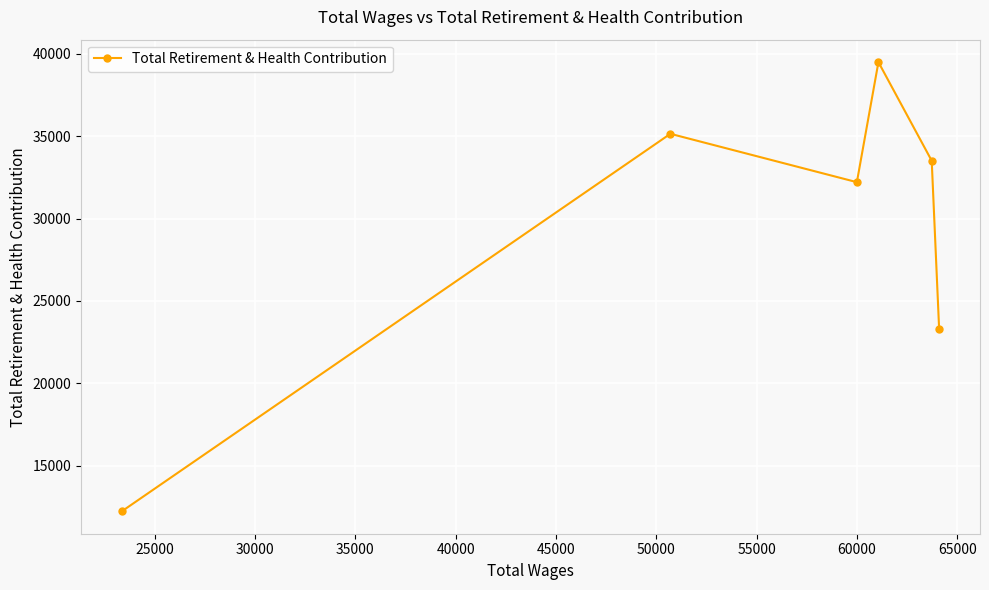

What is the value of the 3rd point from the left?

32206